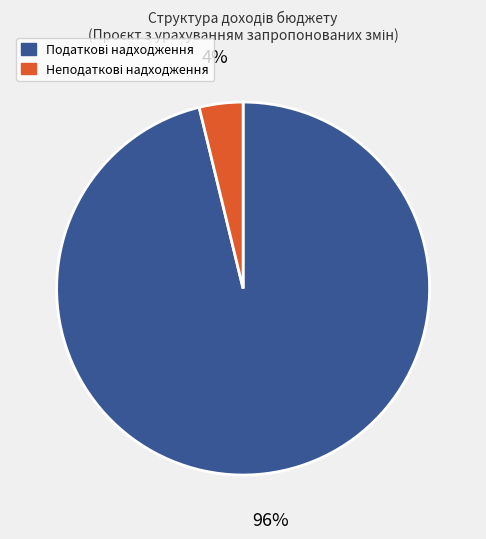

Does any single category account for the majority?

Yes